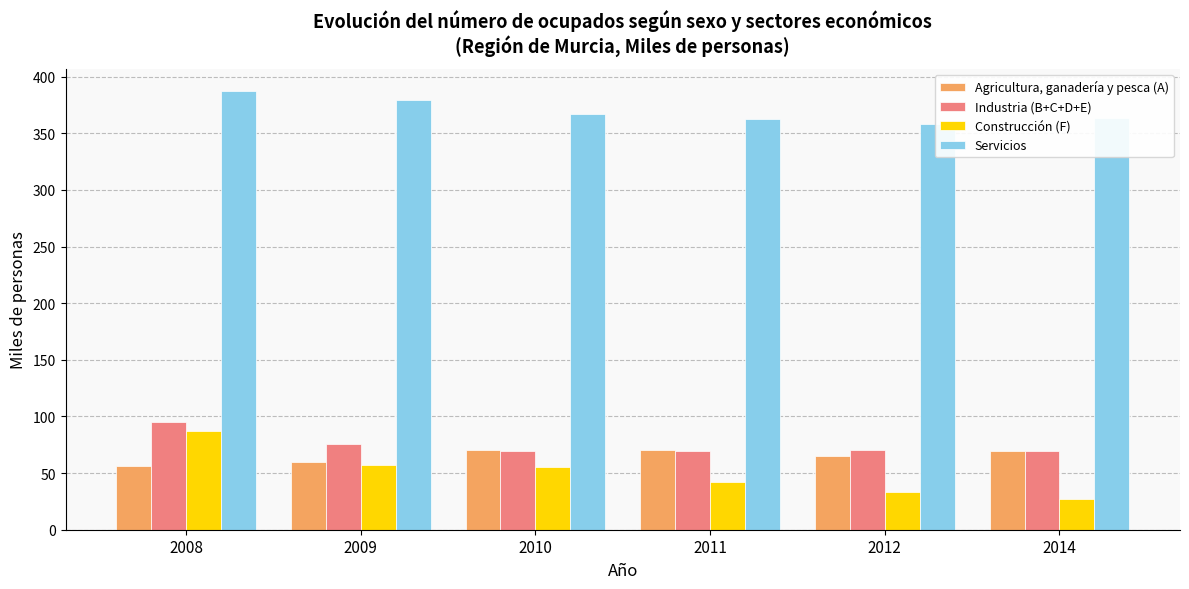

Read the Agricultura, ganadería y pesca (A) value at 2014.

69.5